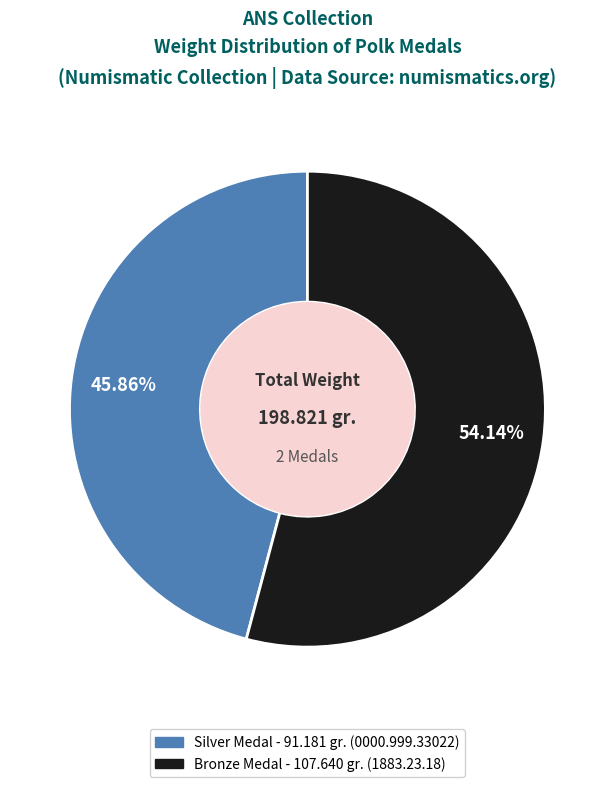

Does any single category account for the majority?

Yes